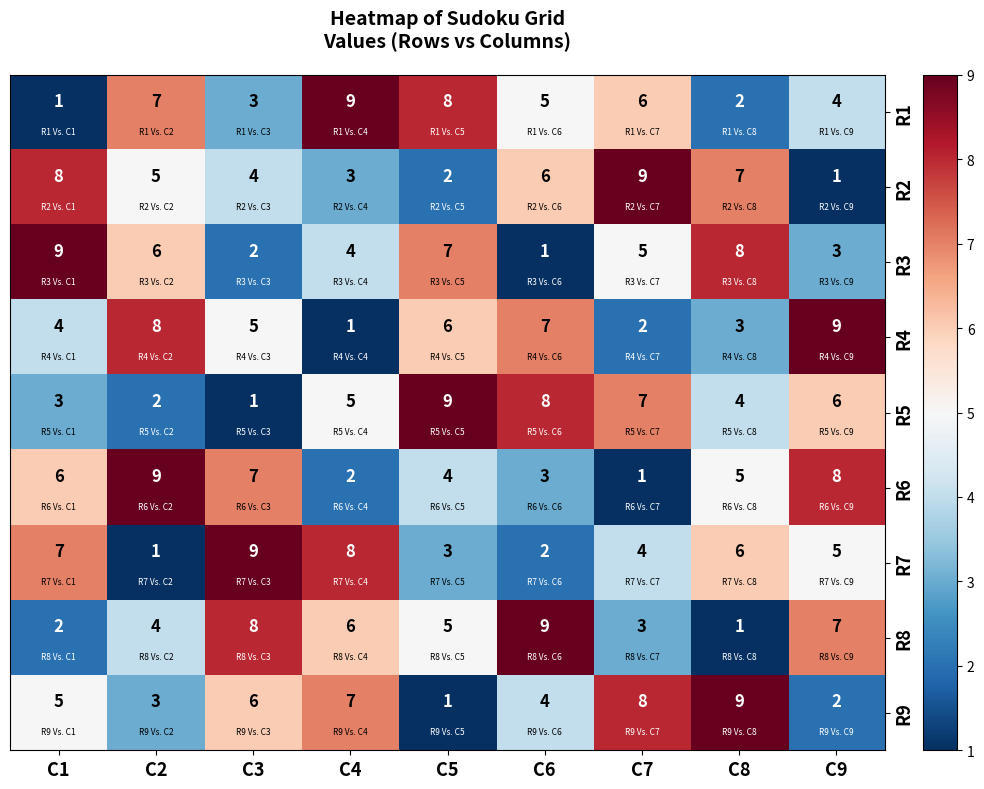

What is the difference between the highest and lowest values at C9?

8